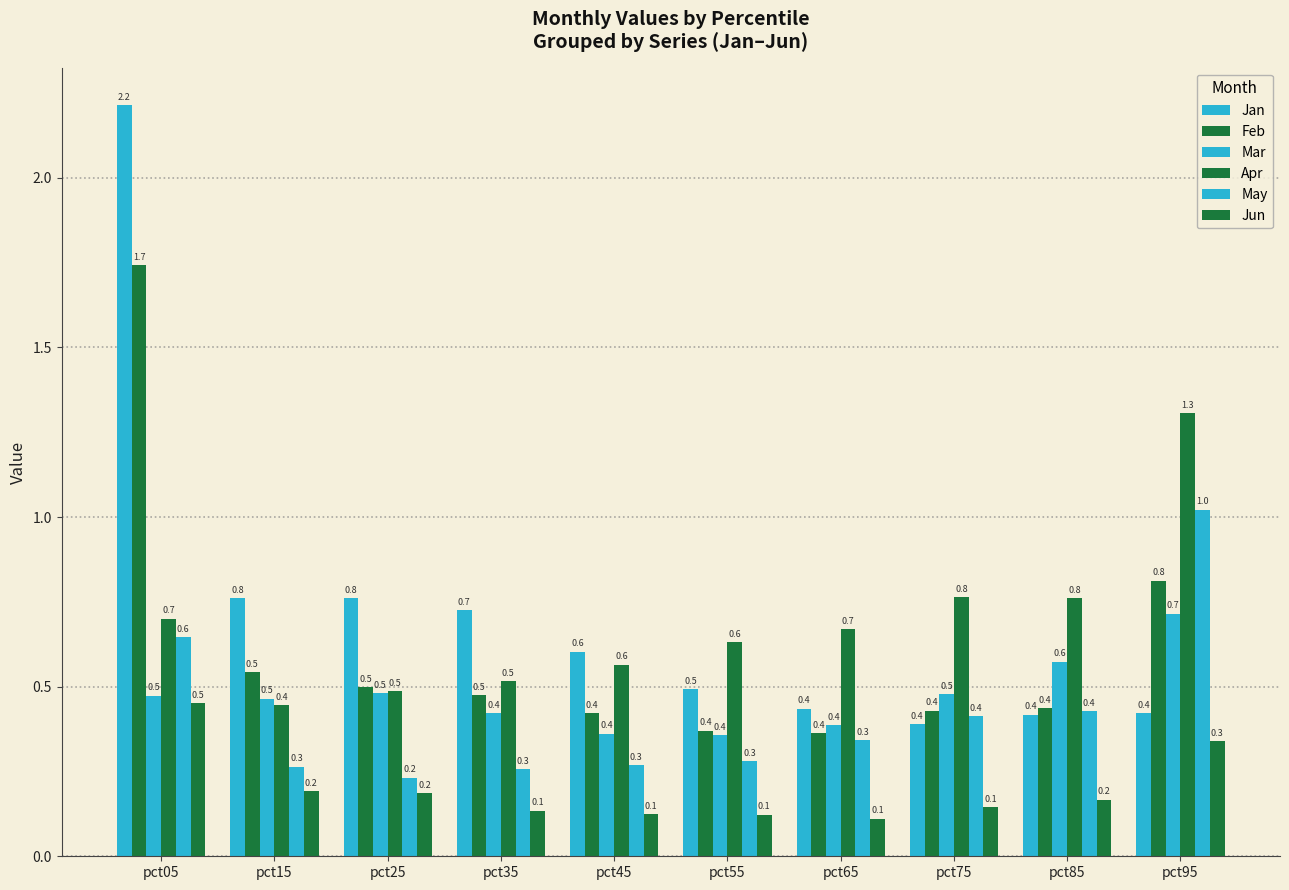

What is the difference between the second highest and minimum values in the Mar series?

0.2